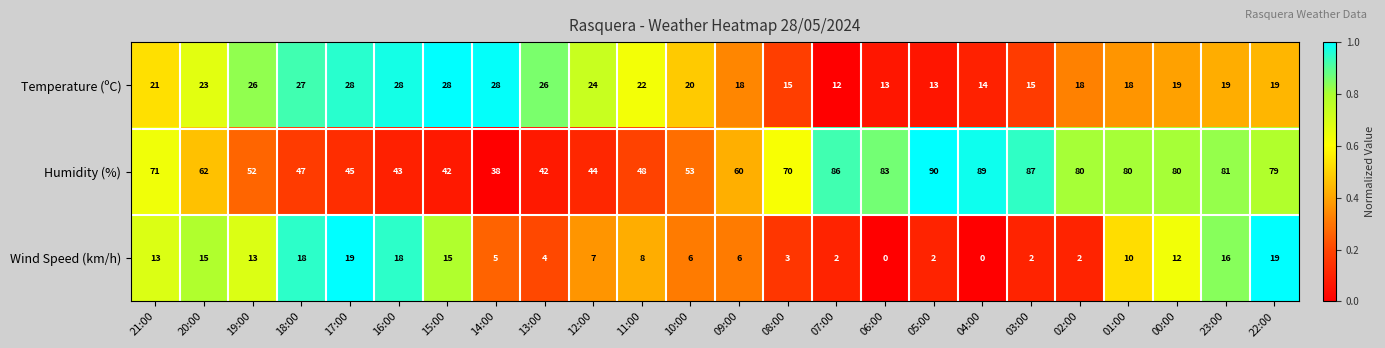

What is the sum of the Temperature (ºC) values at 21:00 and 10:00?

41